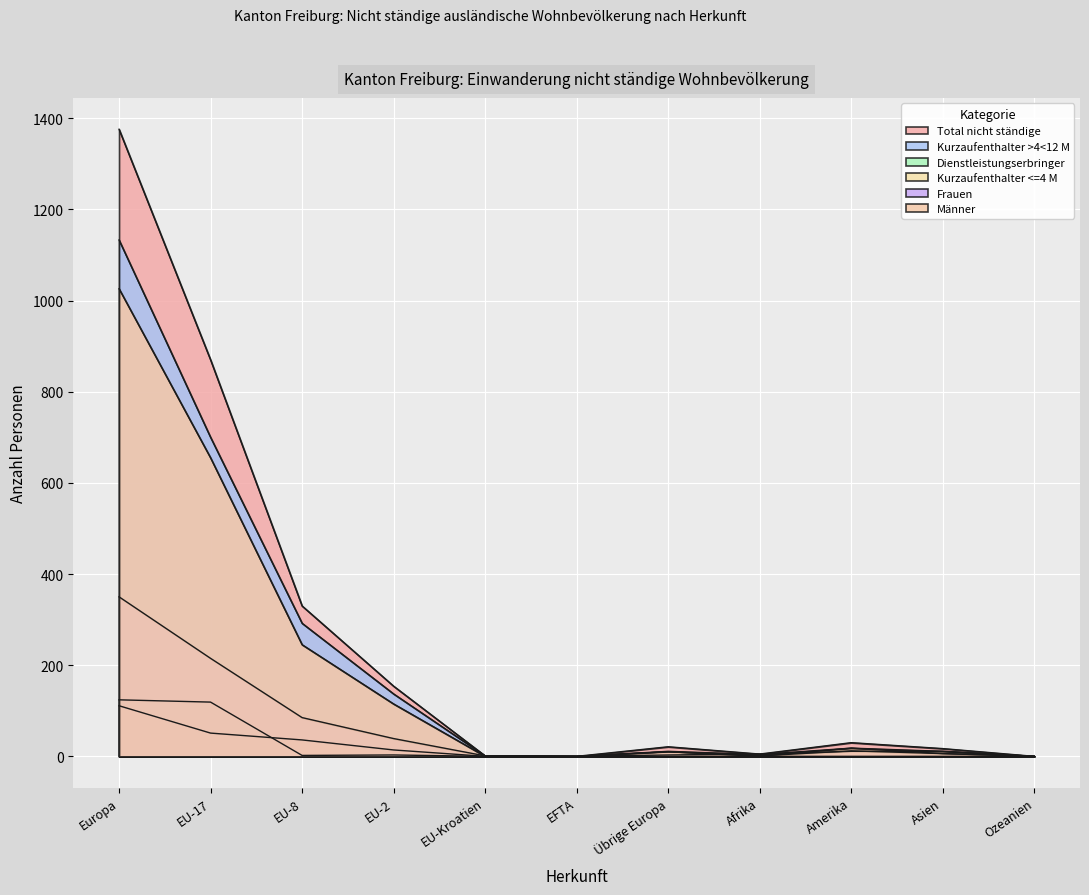

At which category is the sum across all series the highest?

Europa